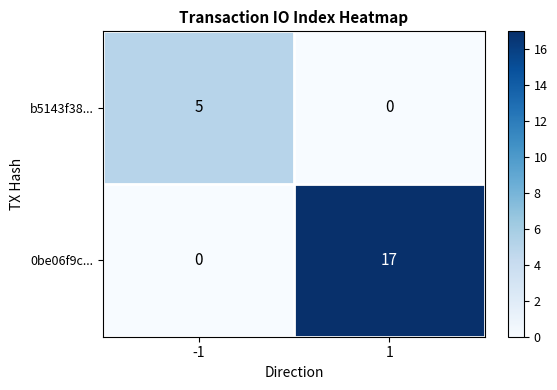

At 1, list the series in order from smallest to largest.

b5143f38..., 0be06f9c...